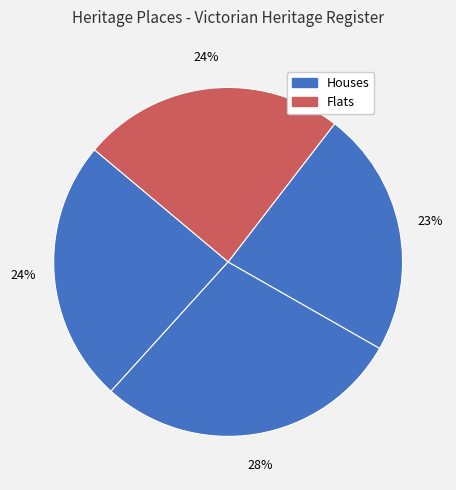

How many slices are in this pie chart?

4